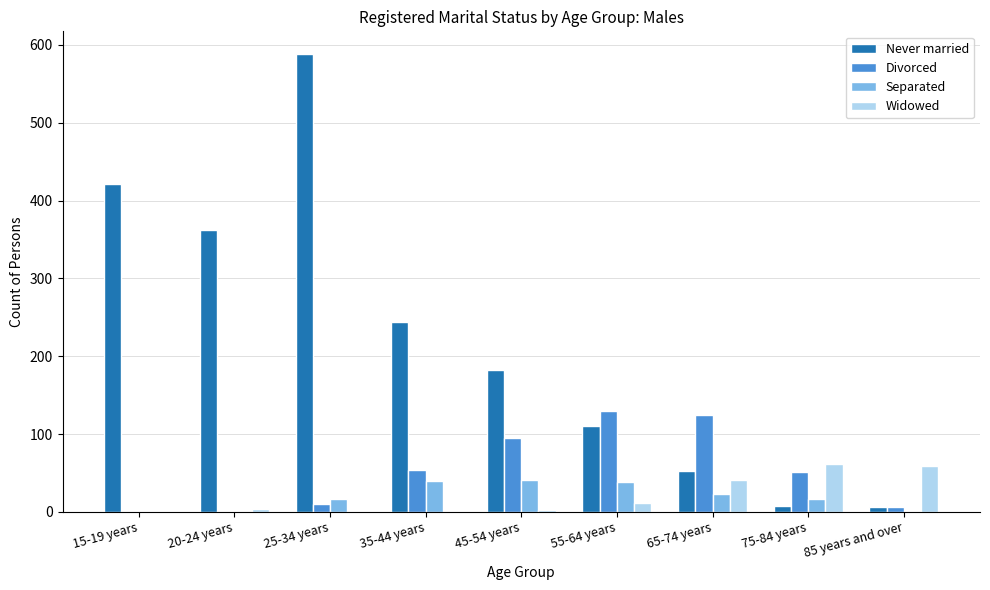

Which series has the largest total across all categories?

Never married